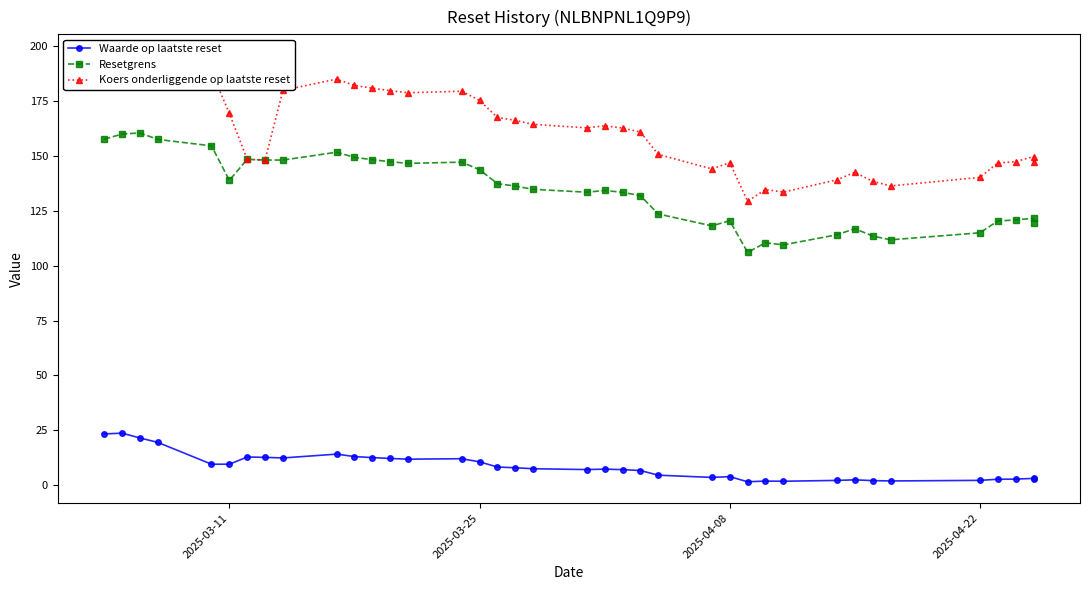

How many categories are shown in the chart?

38